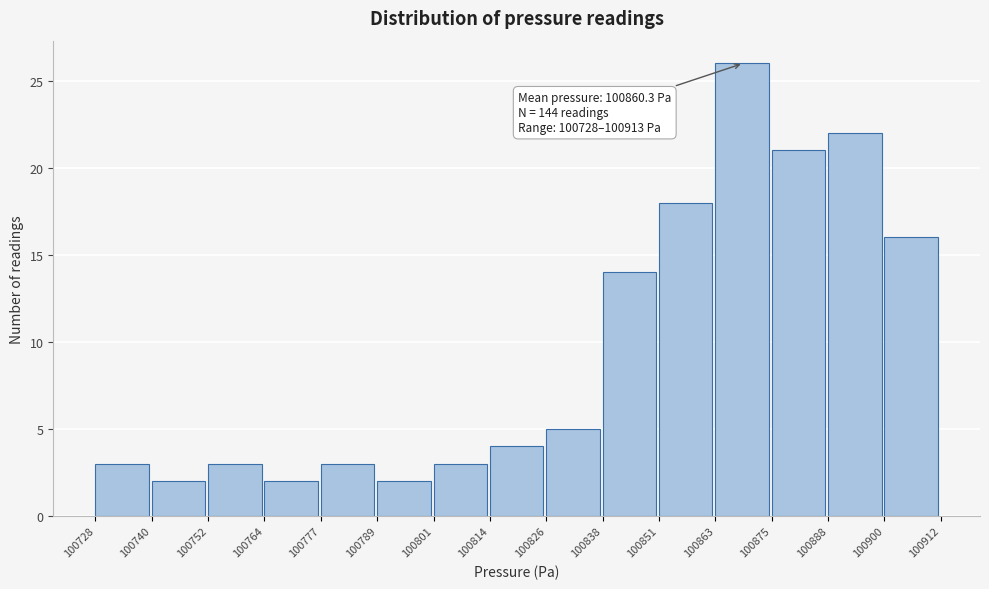

Which range on the x-axis has the tallest bar?

100863 to 100875